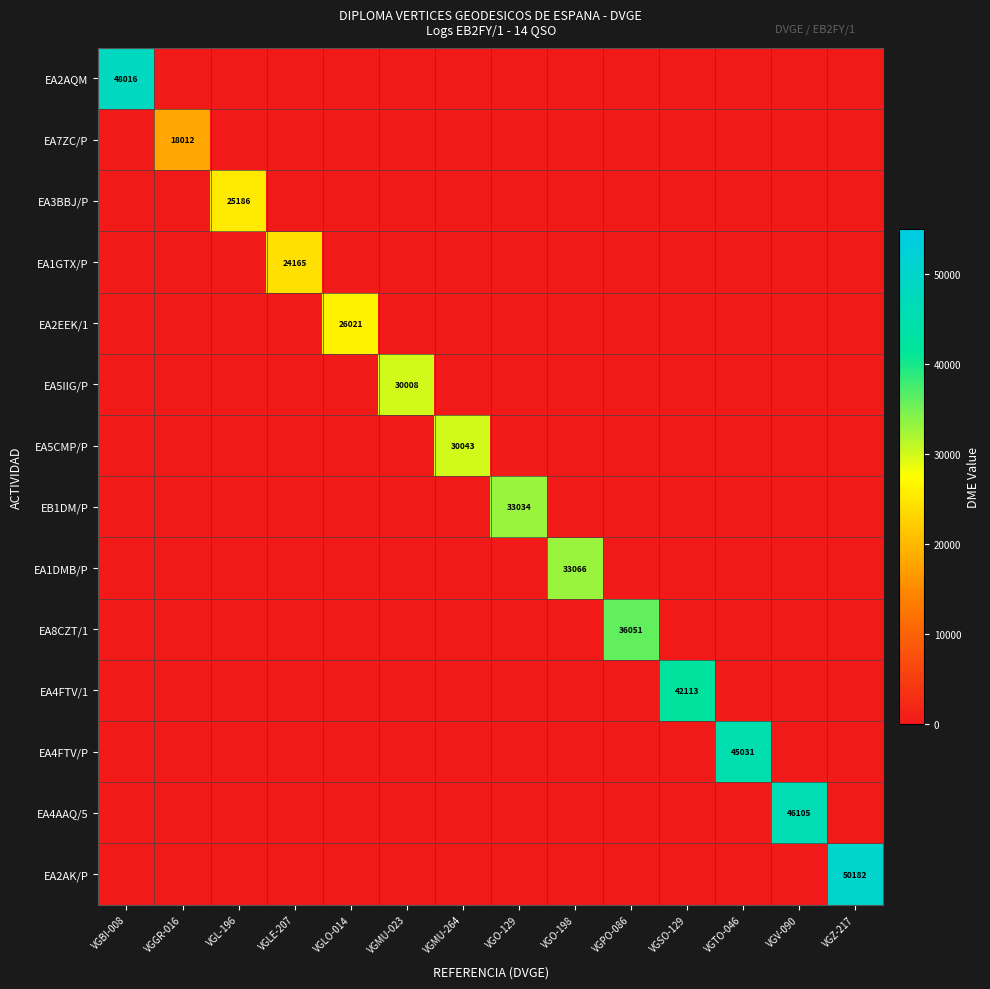

At which category is the sum across all series the highest?

VGZ-217